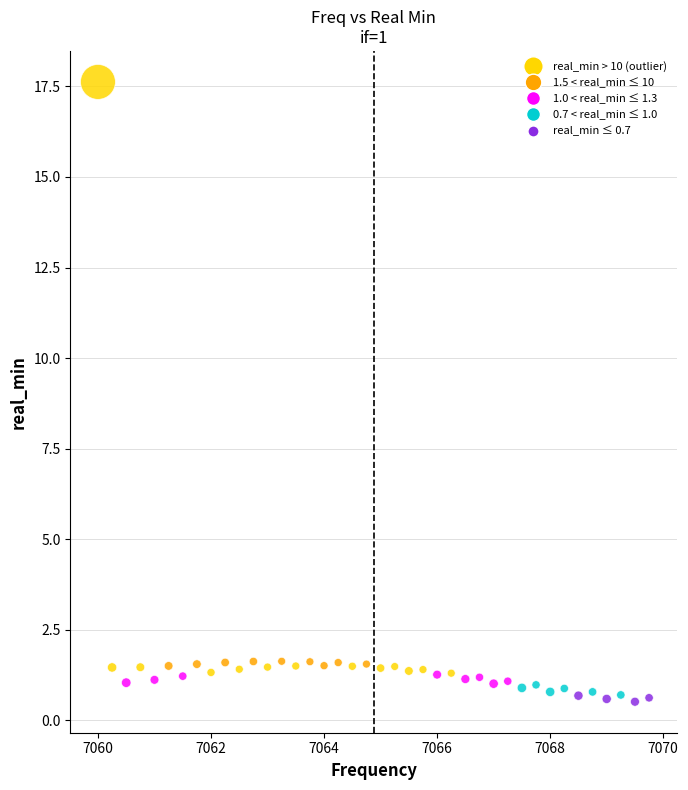

What is the range of X values (max minus min)?

9.8